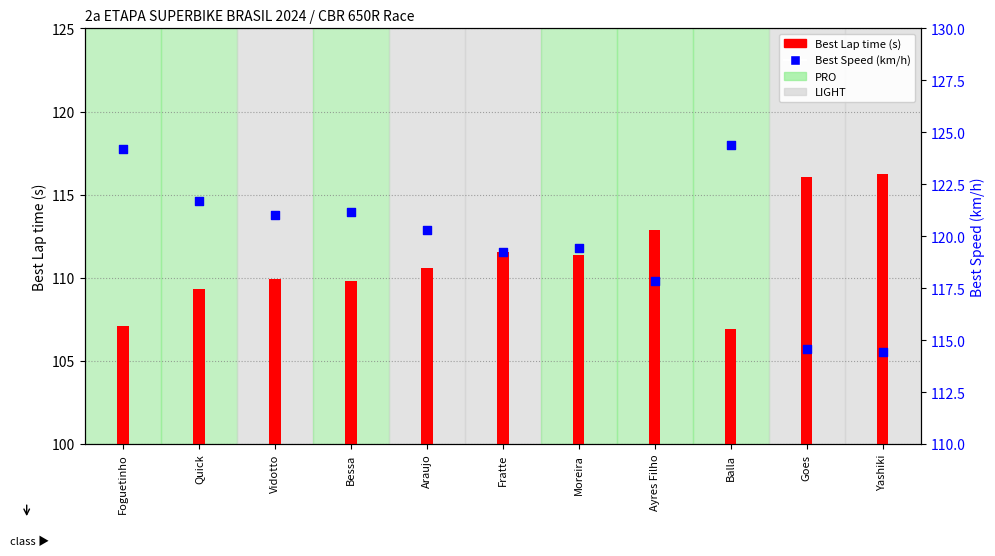

At how many categories does at least one series exceed 123?

2